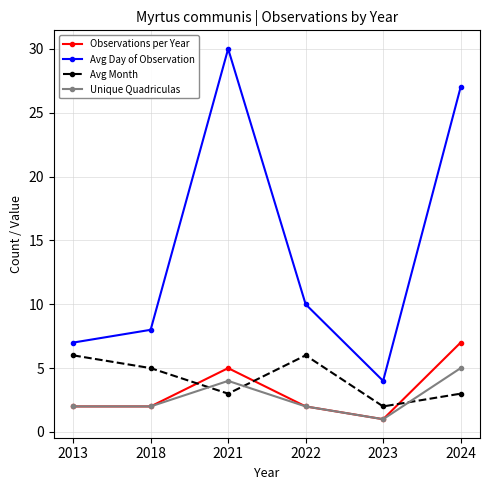

What is the smallest value displayed?

1